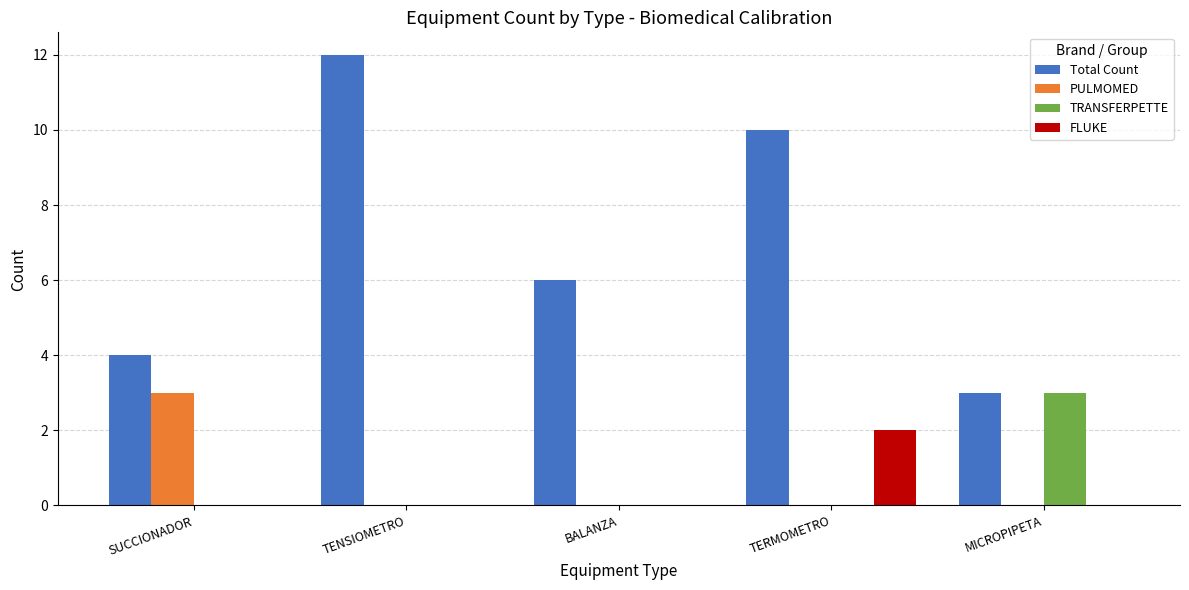

What is the sum of all Total Count values?

35